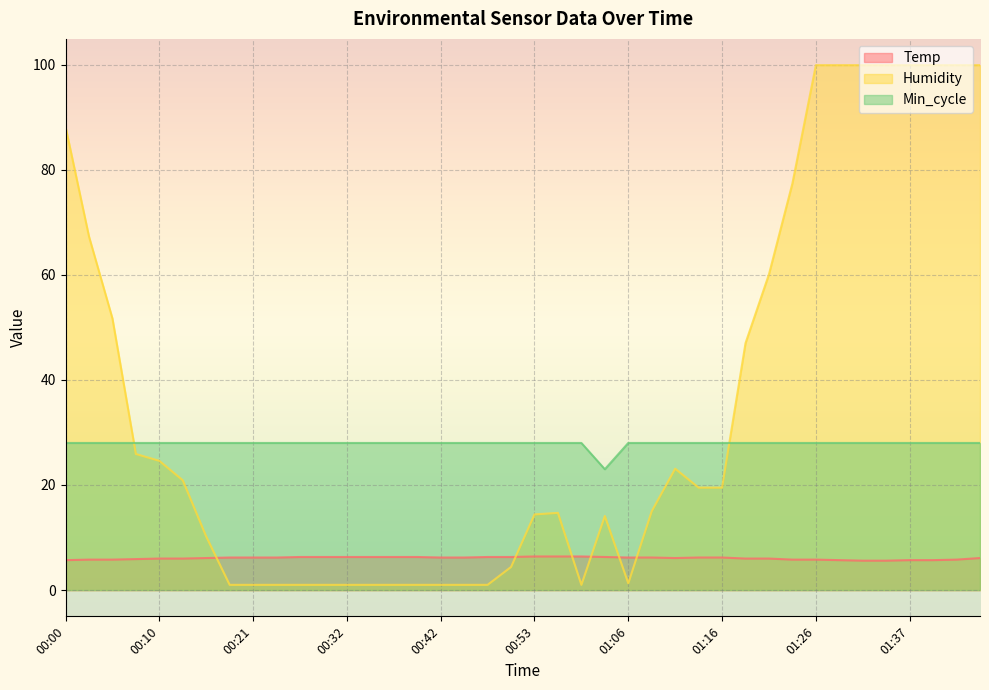

The value of Humidity at 01:16 is 9.6. True or false?

False